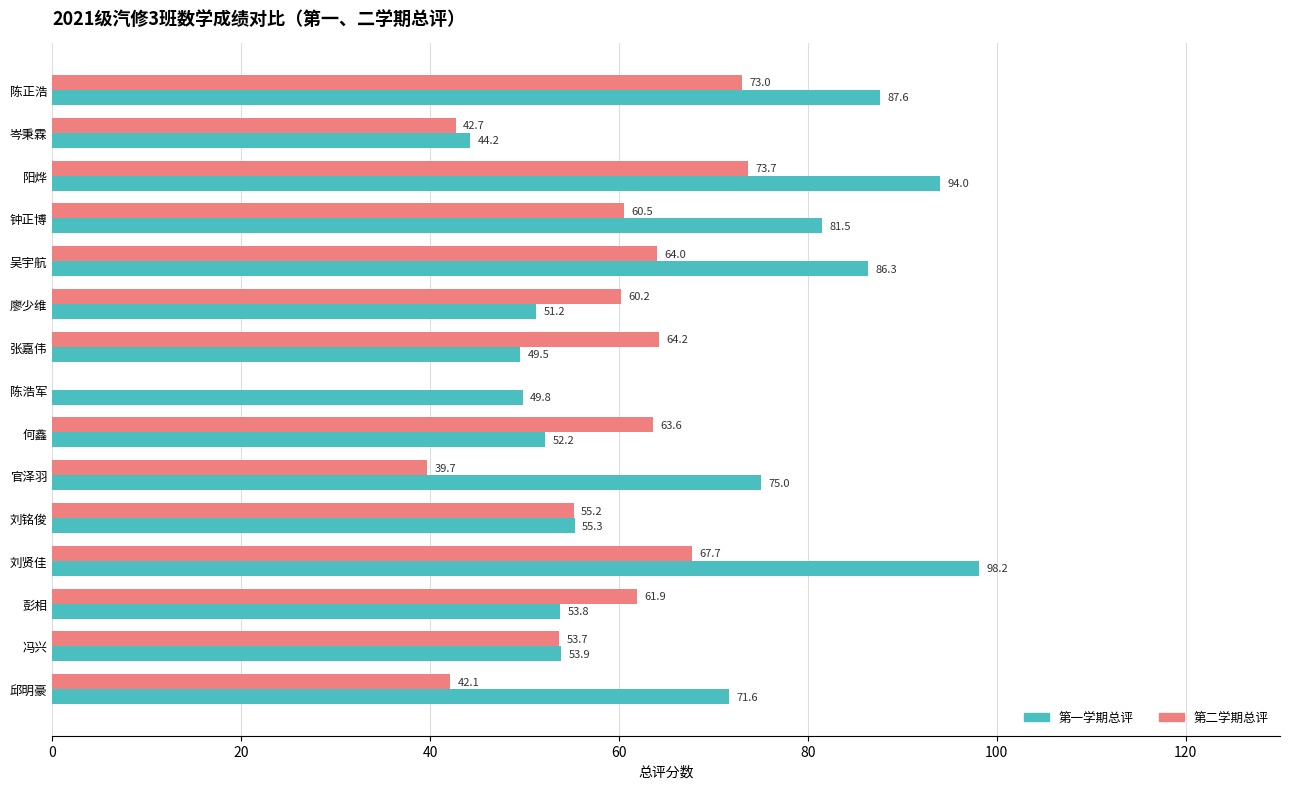

How many values in the 第一学期总评 series exceed 55?

8